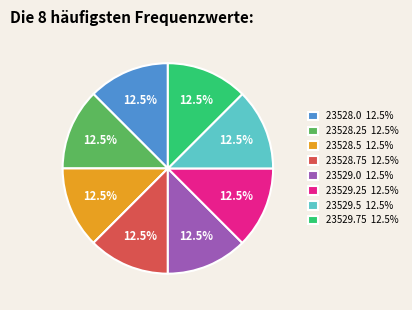

Does 23529.5 account for over 50% of the chart?

No